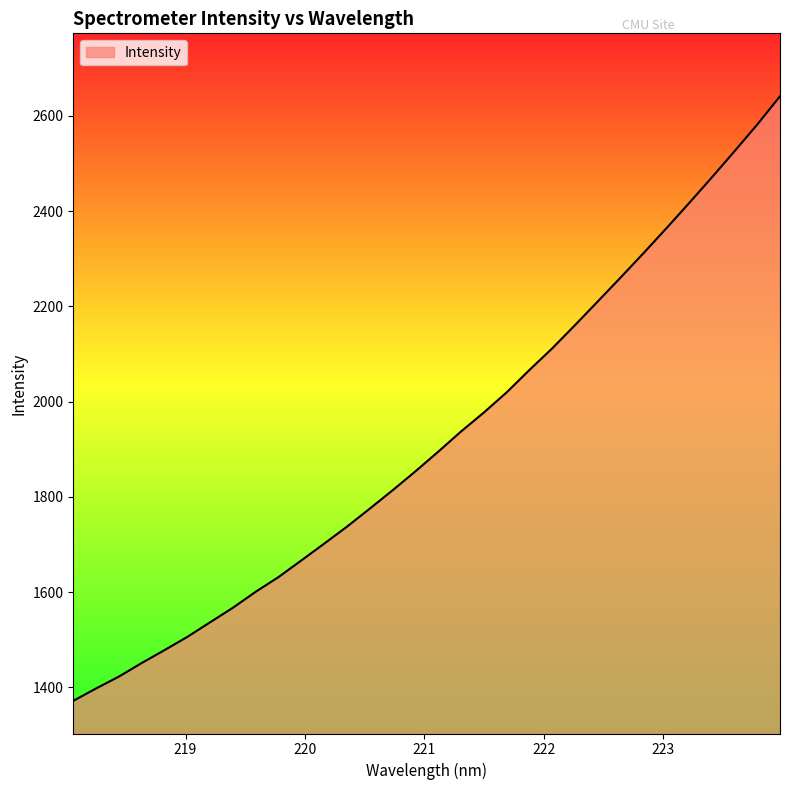

What is the smallest value displayed?

1371.8